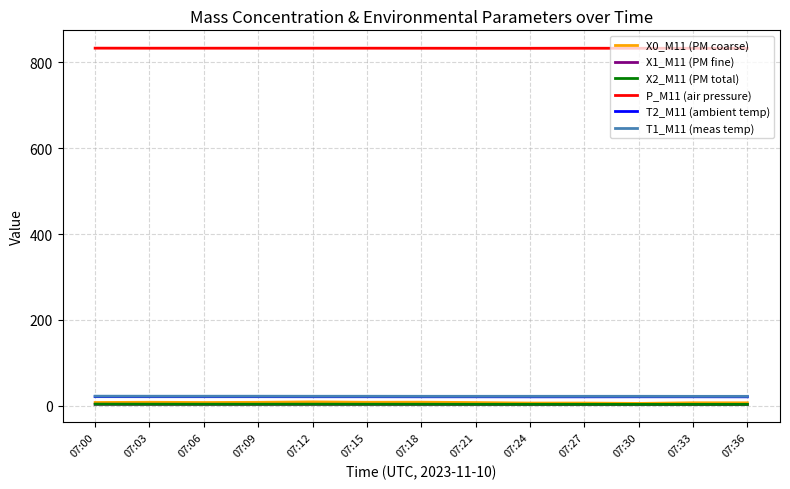

True or false: P_M11 (air pressure) and T2_M11 (ambient temp) intersect in this chart.

False